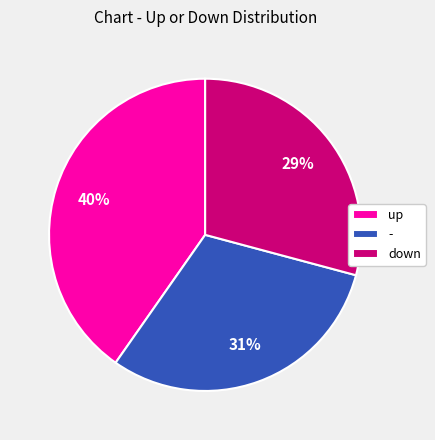

Count the number of slices in the pie.

3